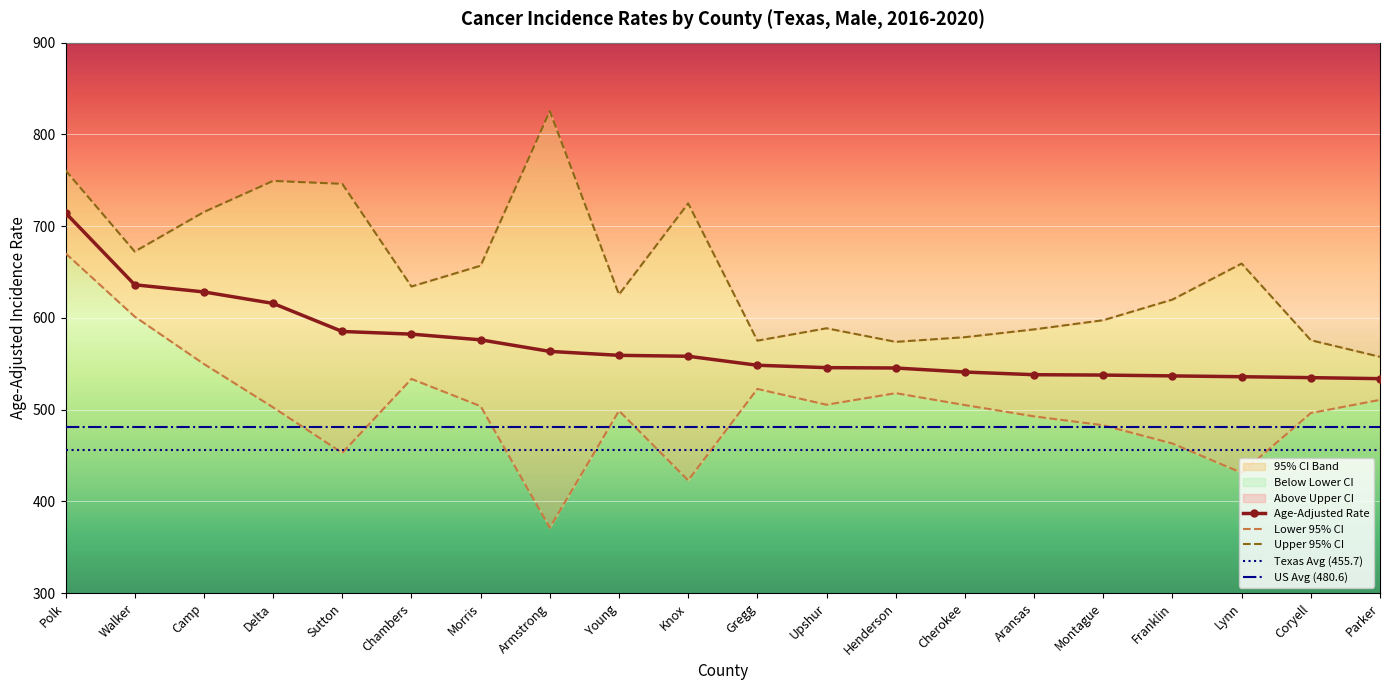

True or false: Upper 95% CI and Age-Adjusted Rate cross at least once.

False